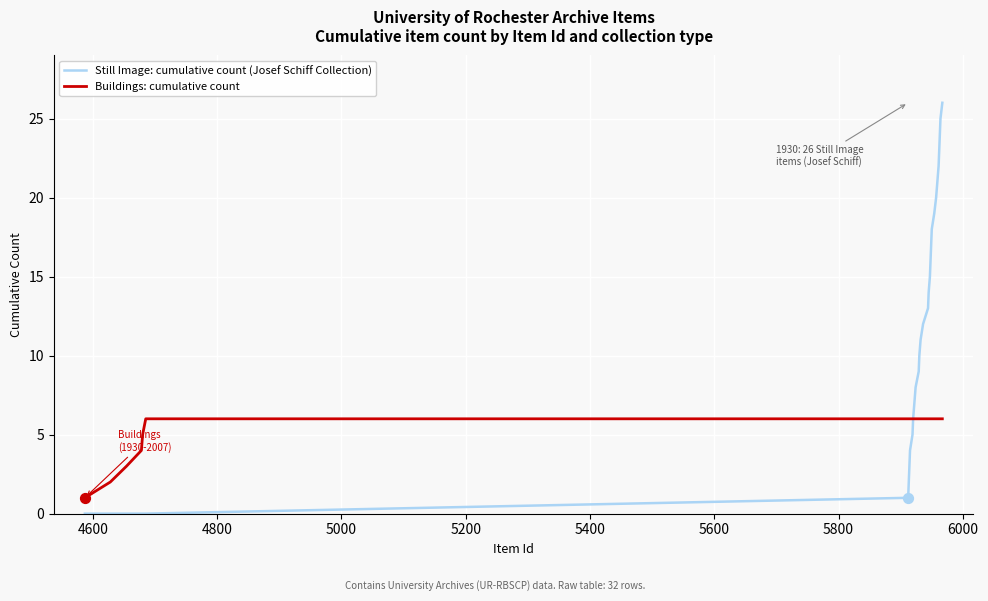

Which series has the largest total across all categories?

Still Image: cumulative count (Josef Schiff Collection)